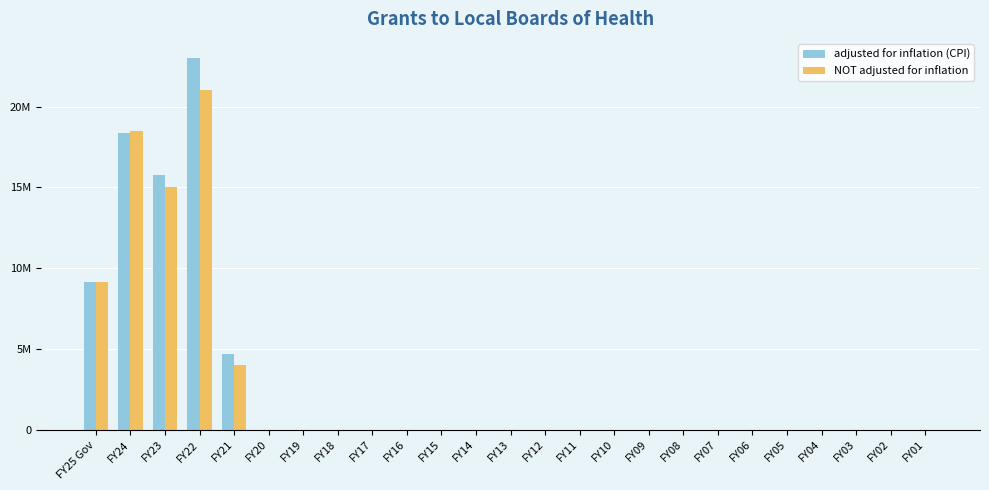

What is the label of the 23rd bar from the left?

FY03